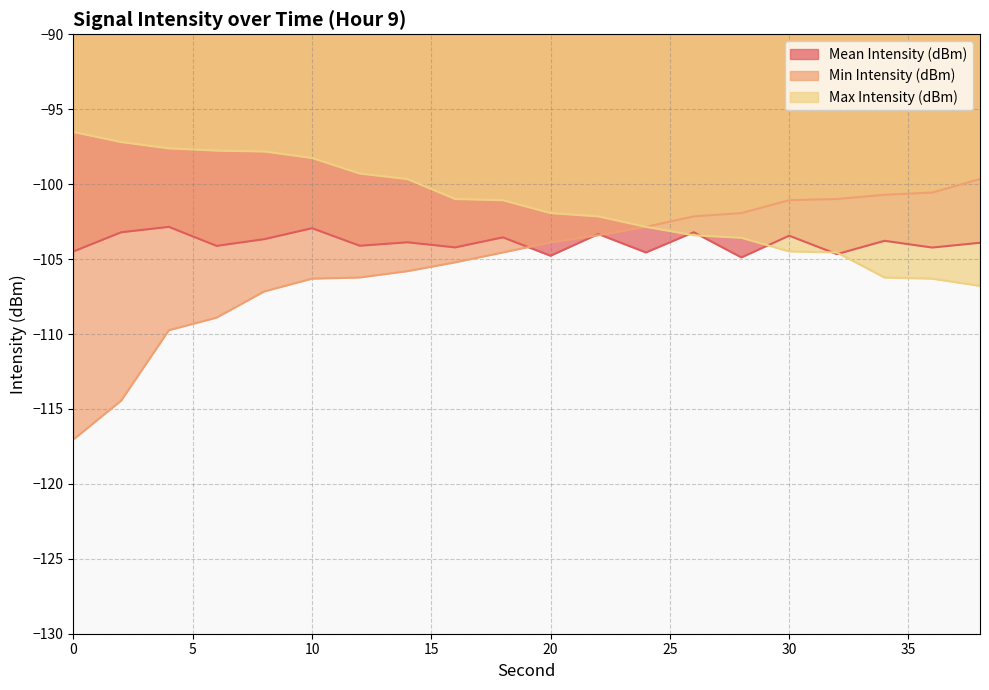

Reading left to right, what are all the values shown in this chart?

Mean Intensity (dBm): -104.5	-103.2	-102.8	-104.1	-103.7	-102.9	-104.1	-103.9	-104.2	-103.5	-104.8	-103.3	-104.6	-103.2	-104.9	-103.4	-104.7	-103.8	-104.2	-103.9
Min Intensity (dBm): -117.0	-114.5	-109.8	-108.9	-107.2	-106.3	-106.2	-105.8	-105.2	-104.6	-103.9	-103.4	-102.8	-102.2	-101.9	-101.1	-101.0	-100.7	-100.6	-99.7
Max Intensity (dBm): -96.5	-97.2	-97.6	-97.8	-97.8	-98.2	-99.3	-99.7	-101.0	-101.1	-101.9	-102.2	-102.8	-103.4	-103.6	-104.5	-104.6	-106.2	-106.3	-106.8